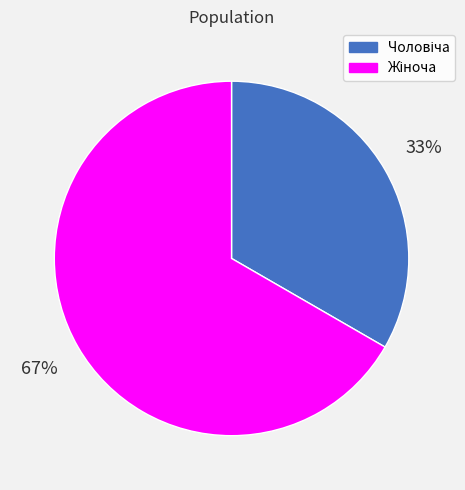

To the nearest percent, what is the average slice percentage?

50%